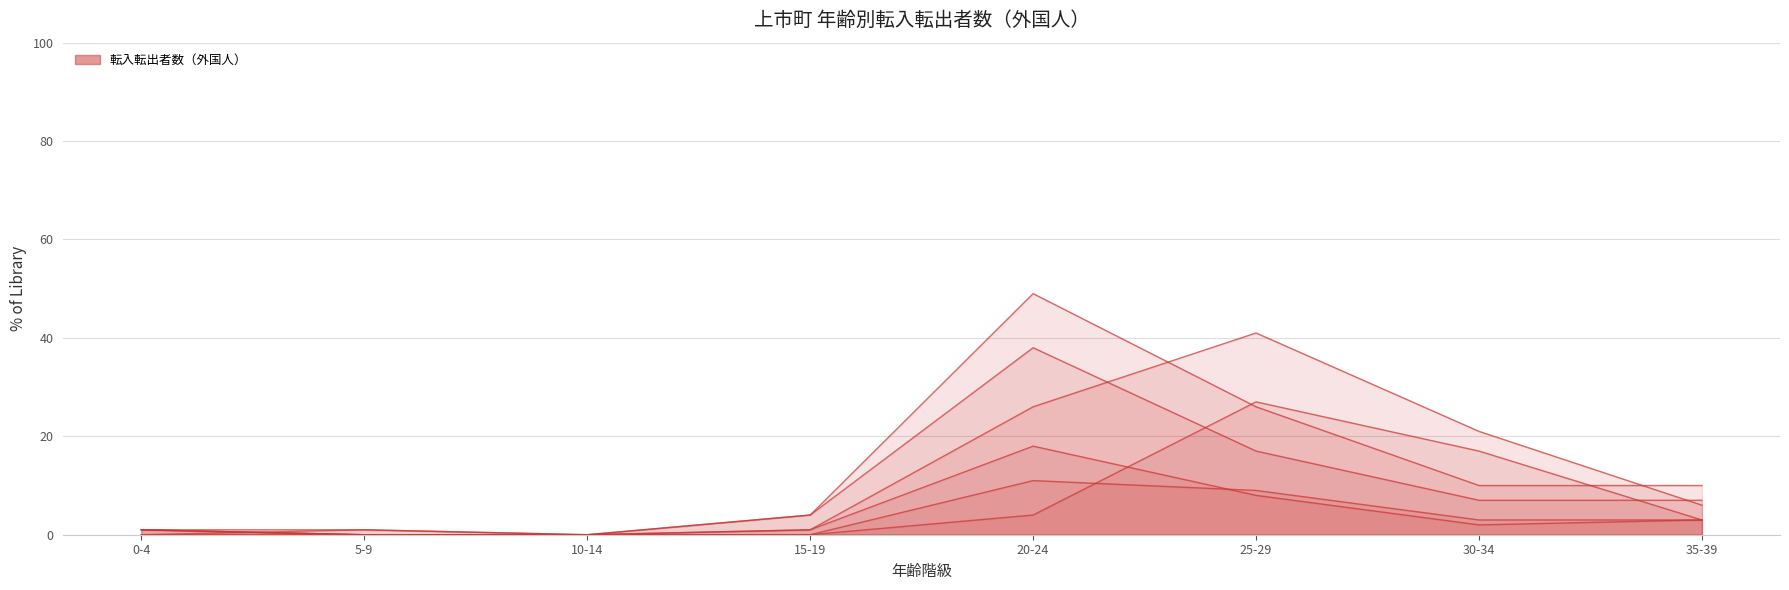

How many lines are shown in the chart?

6